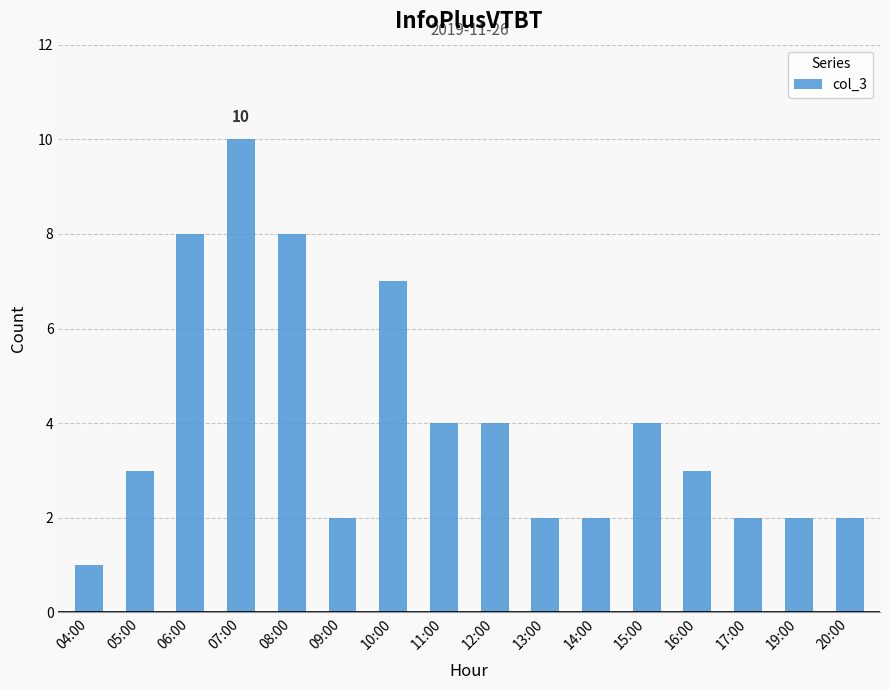

Are the bars grouped side by side (vs. stacked)?

No